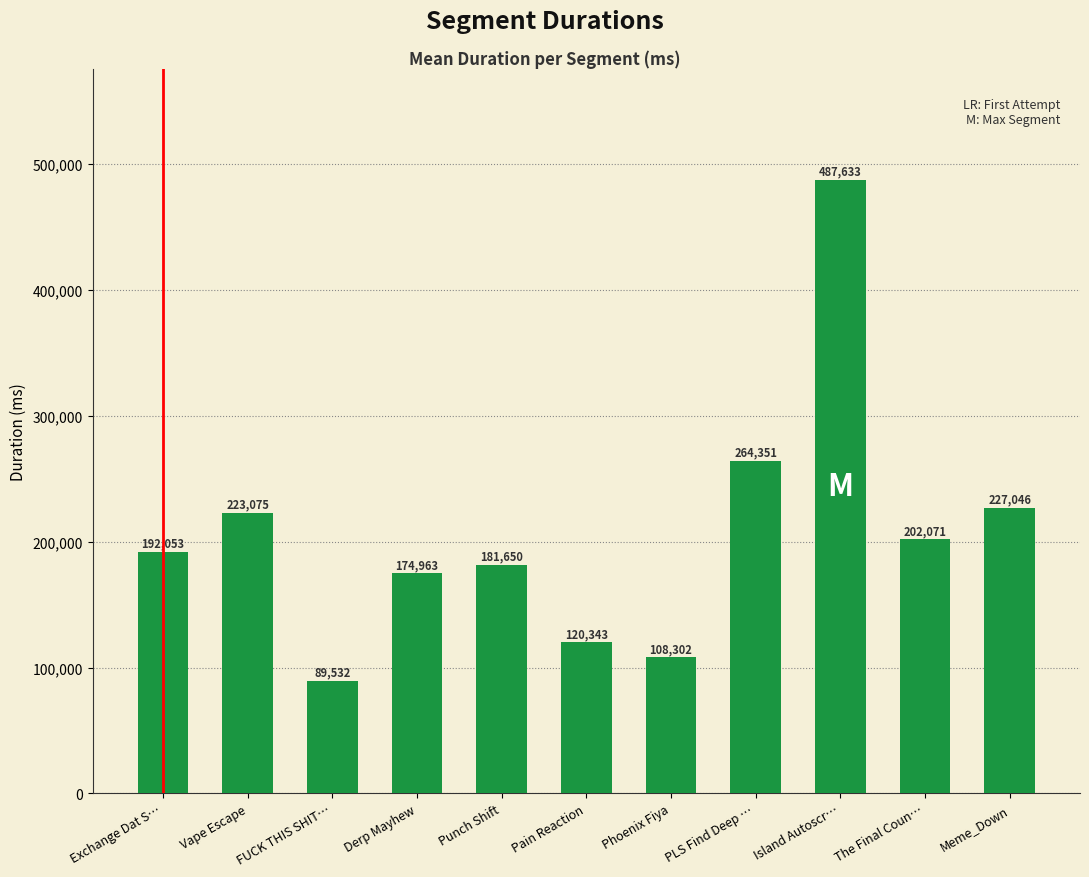

Rank the categories by value from highest to lowest.

Island Autoscr…, PLS Find Deep …, Meme_Down, Vape Escape, The Final Coun…, Exchange Dat S…, Punch Shift, Derp Mayhew, Pain Reaction, Phoenix Fiya, FUCK THIS SHIT…